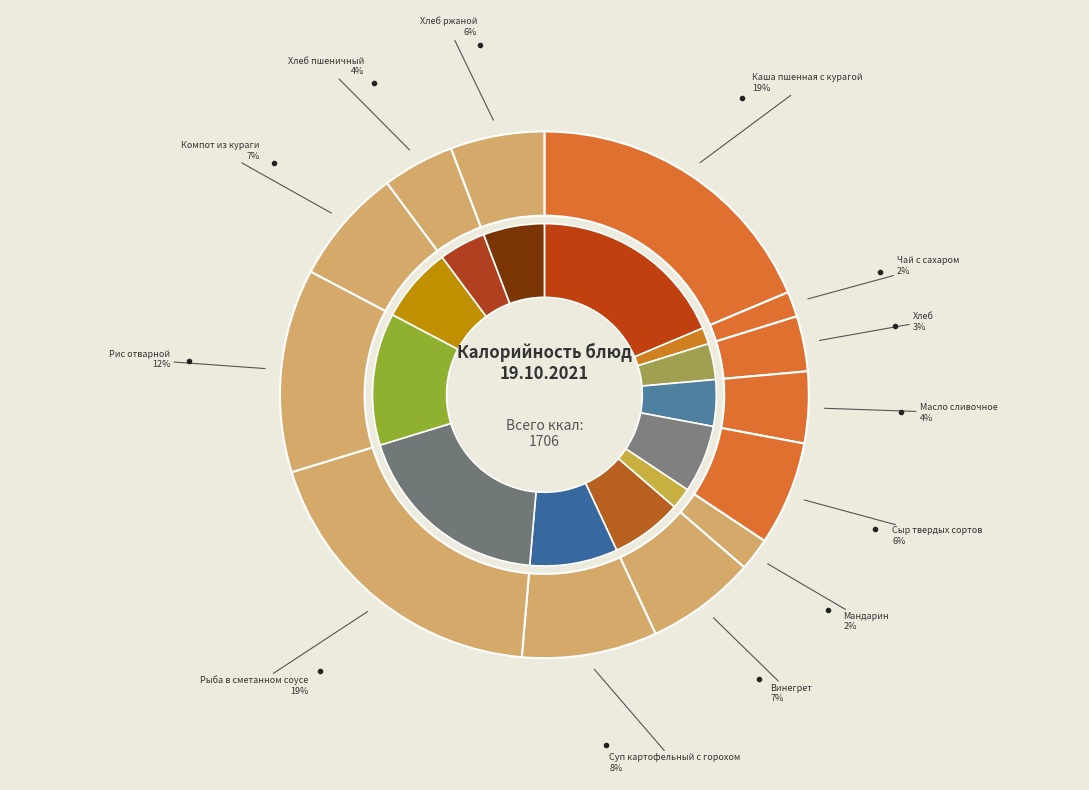

What is the change in value from Каша пшенная с курагой to Чай с сахаром?

-291.6